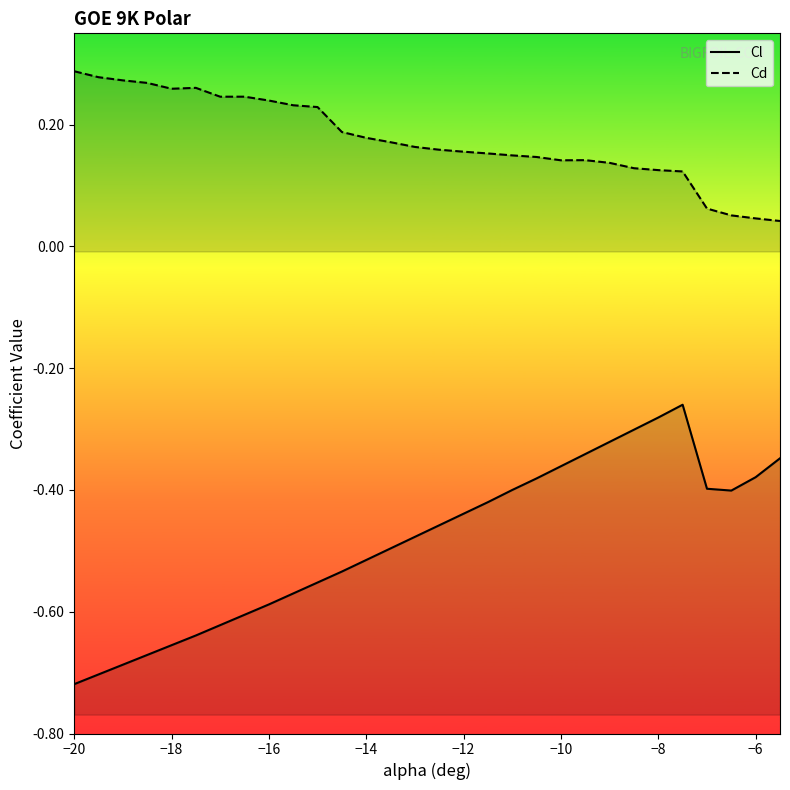

How many Cd values are between 0 and 1?

30